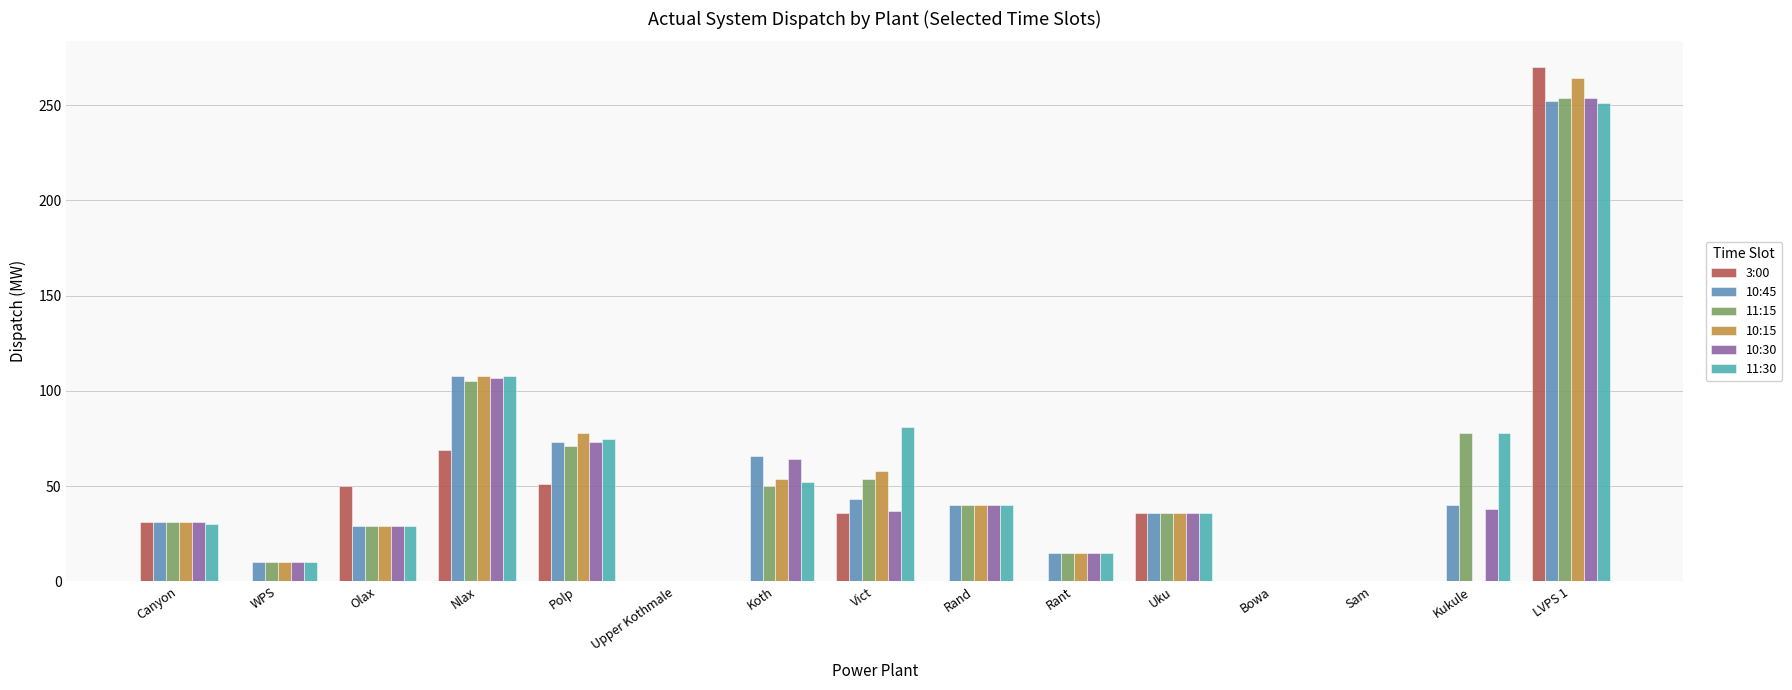

What are all the series names shown in the legend?

3:00, 10:45, 11:15, 10:15, 10:30, 11:30